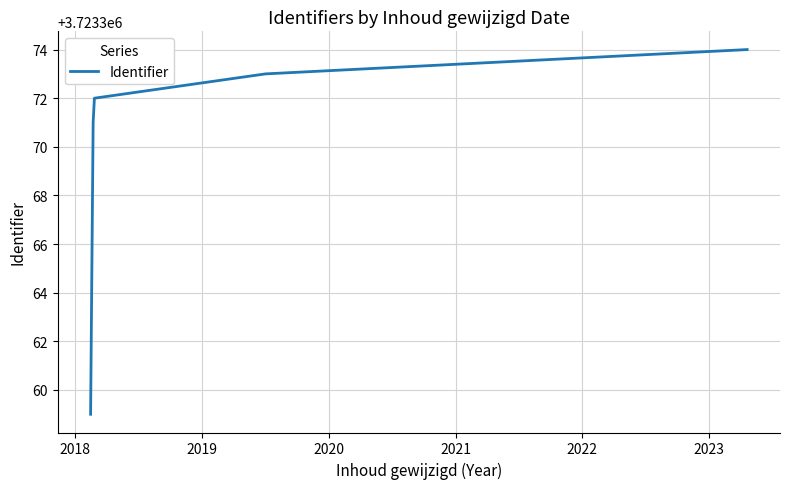

What is the average value?

3723369